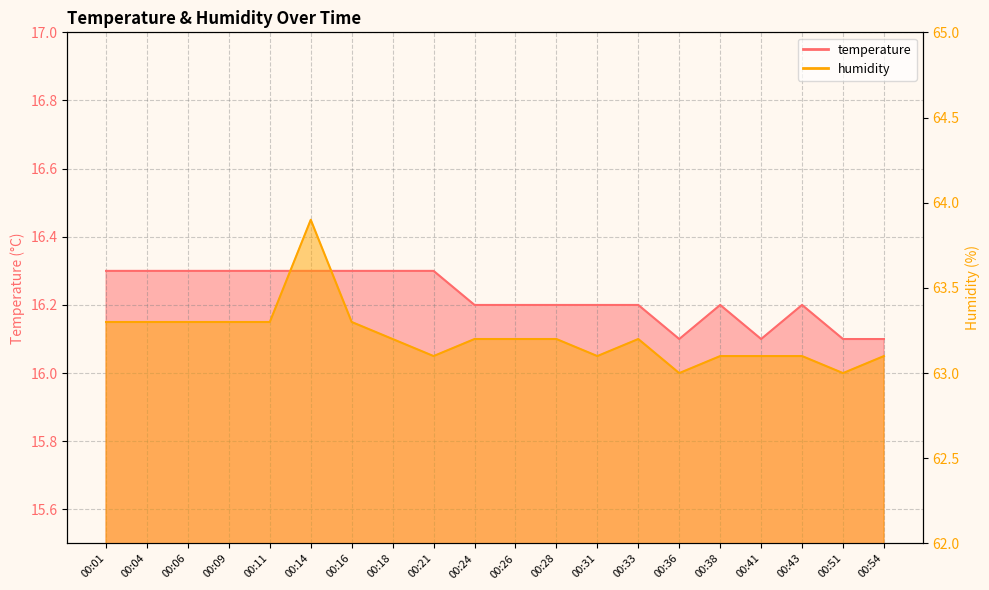

How many lines are shown in the chart?

2